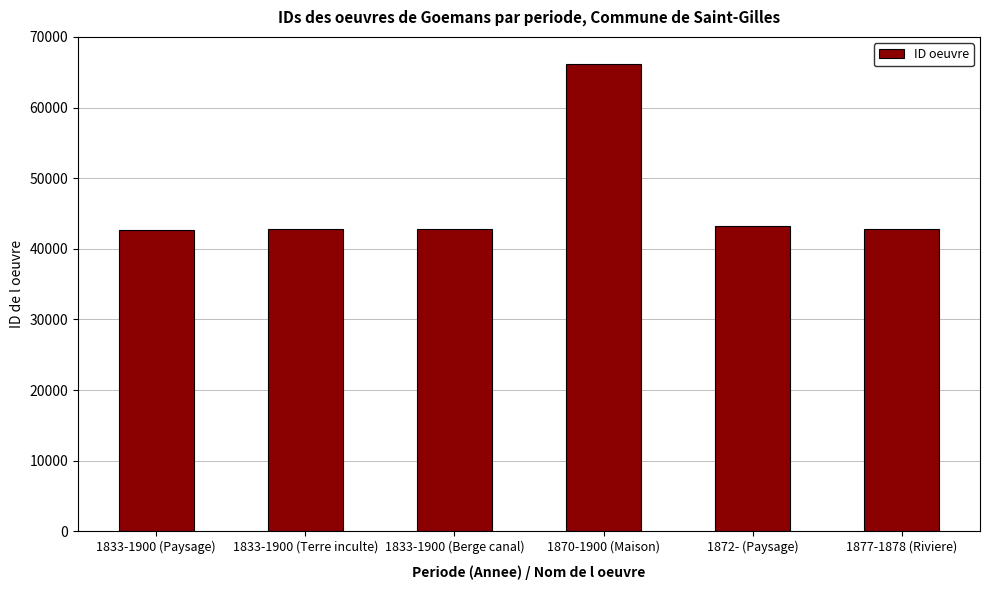

What is the difference between the maximum and minimum values?

23425